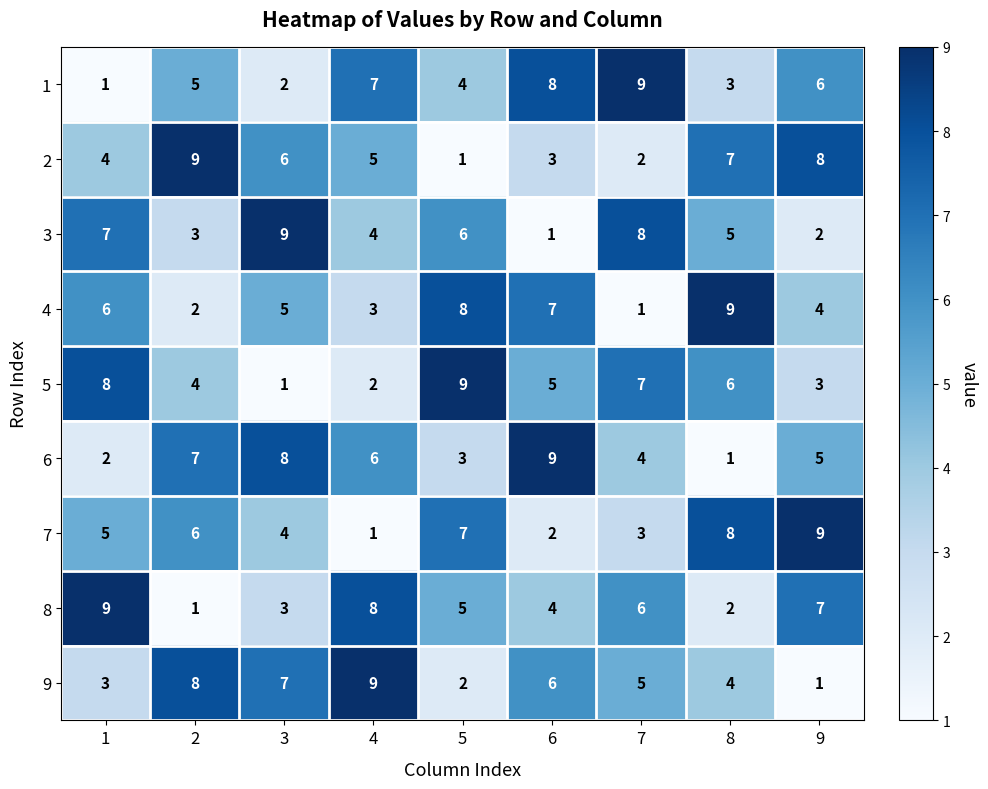

The 2 series shows 1 at 7. True or false?

False